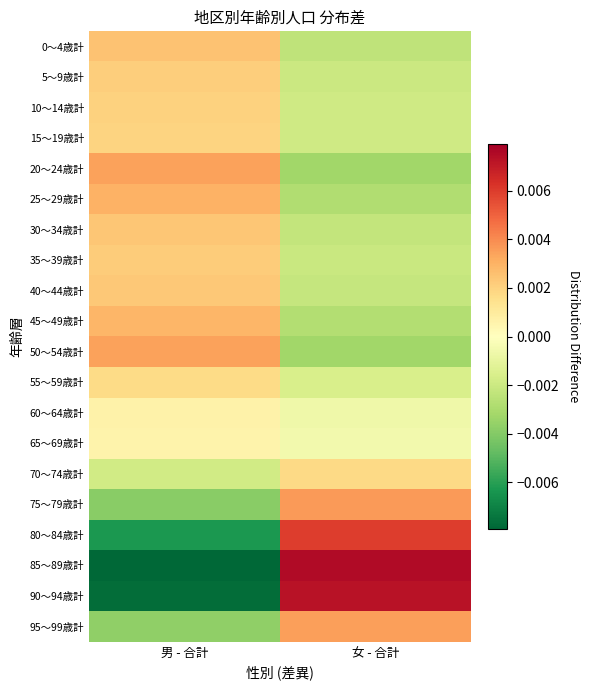

At 女 - 合計, list the series in order from largest to smallest.

85～89歳計, 90～94歳計, 80～84歳計, 75～79歳計, 95～99歳計, 70～74歳計, 65～69歳計, 60～64歳計, 55～59歳計, 15～19歳計, 10～14歳計, 5～9歳計, 35～39歳計, 40～44歳計, 30～34歳計, 0～4歳計, 45～49歳計, 25～29歳計, 50～54歳計, 20～24歳計